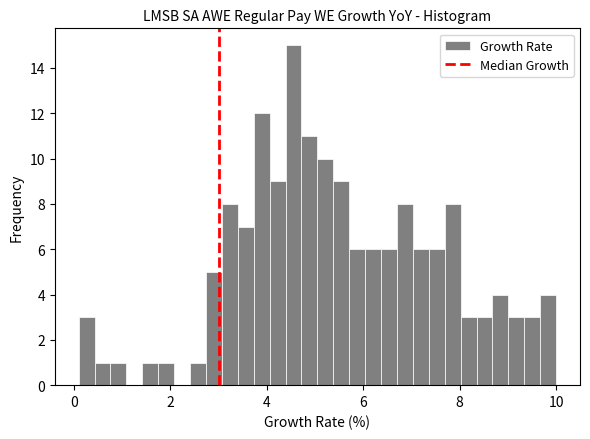

Around what value on the x-axis is the tallest bar? Give the approximate position of its centre, as read against the axis.

4.6